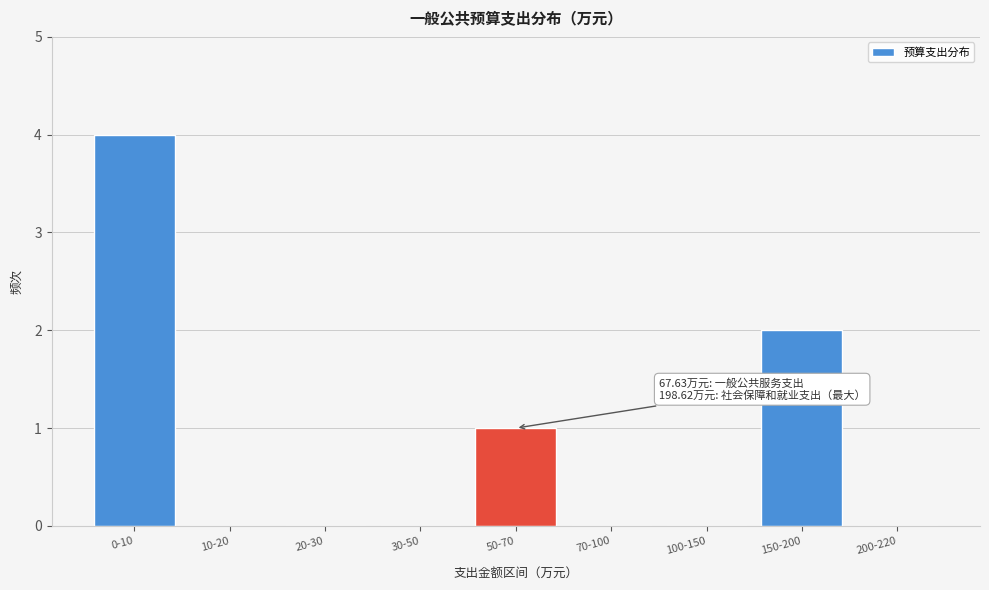

Reading right to left, what are all the values shown in this chart?

200-220=0	150-200=2	100-150=0	70-100=0	50-70=1	30-50=0	20-30=0	10-20=0	0-10=4